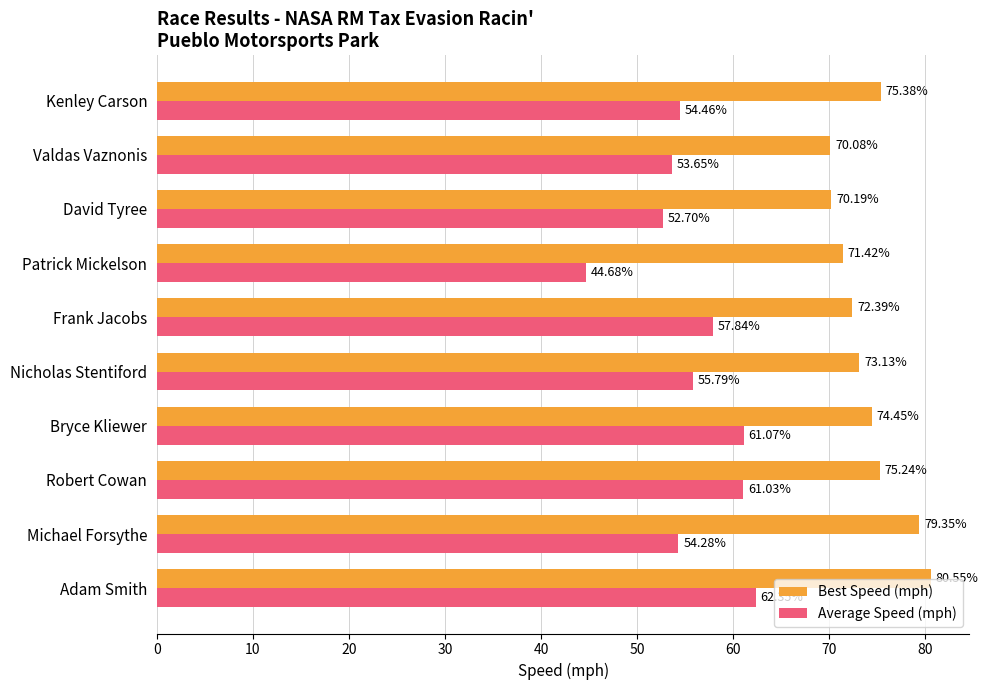

Rank the series by their average value, from highest to lowest.

Best Speed (mph), Average Speed (mph)